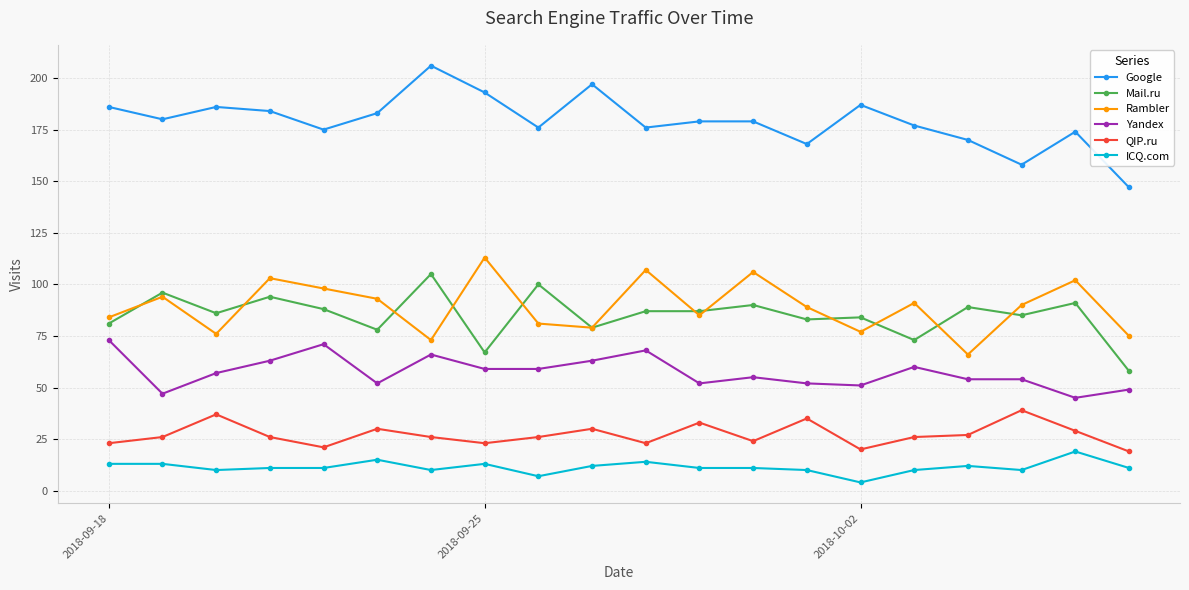

True or false: Mail.ru and ICQ.com cross at least once.

False